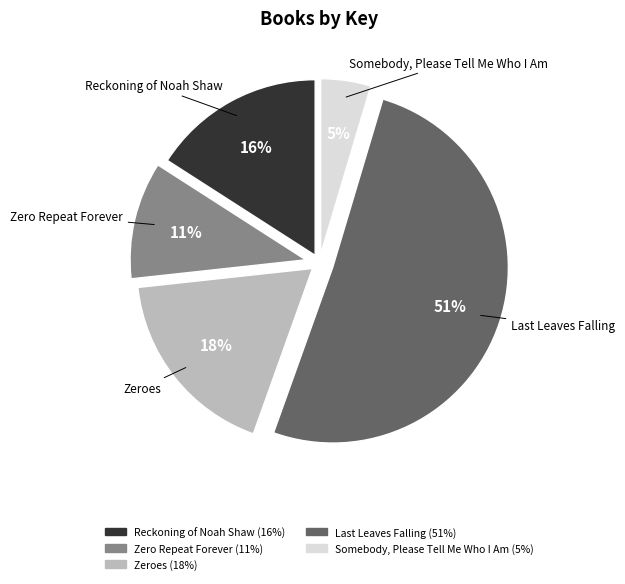

How many segments does this pie chart have?

5